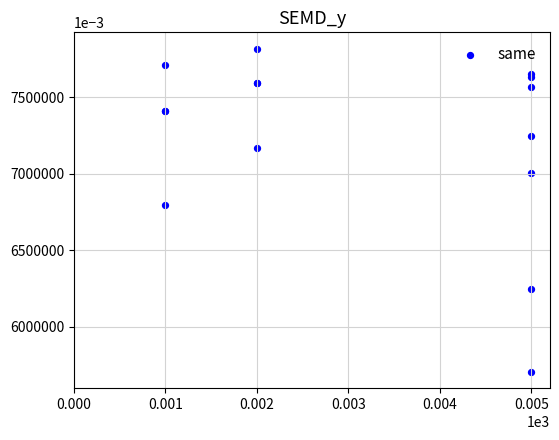

What Y value in the scatter plot is closest to 6760?

6792